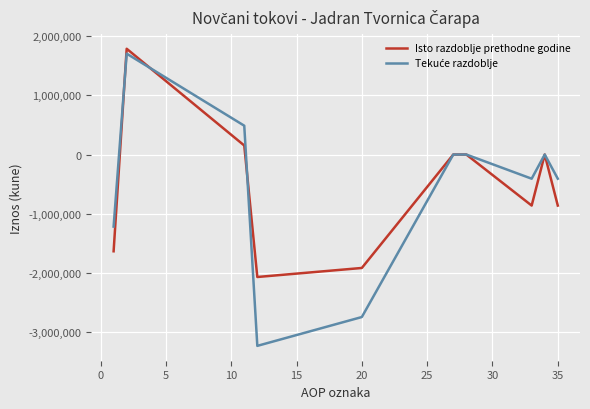

What is the minimum value shown in the chart?

-3237896